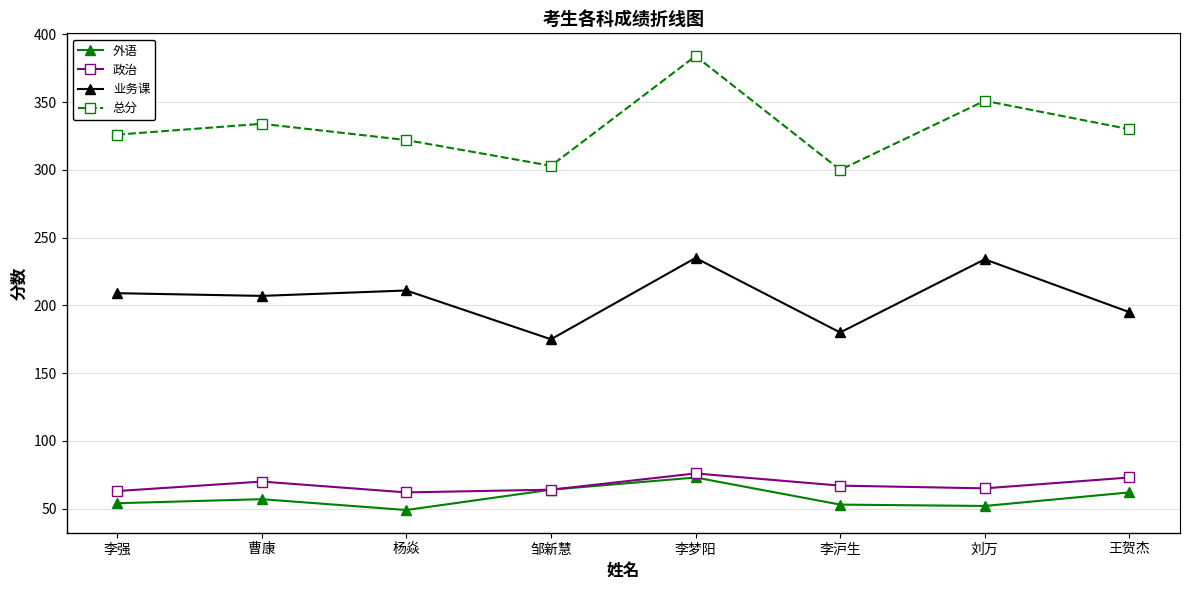

True or false: 外语 has more than 0 points higher than both neighbors.

True